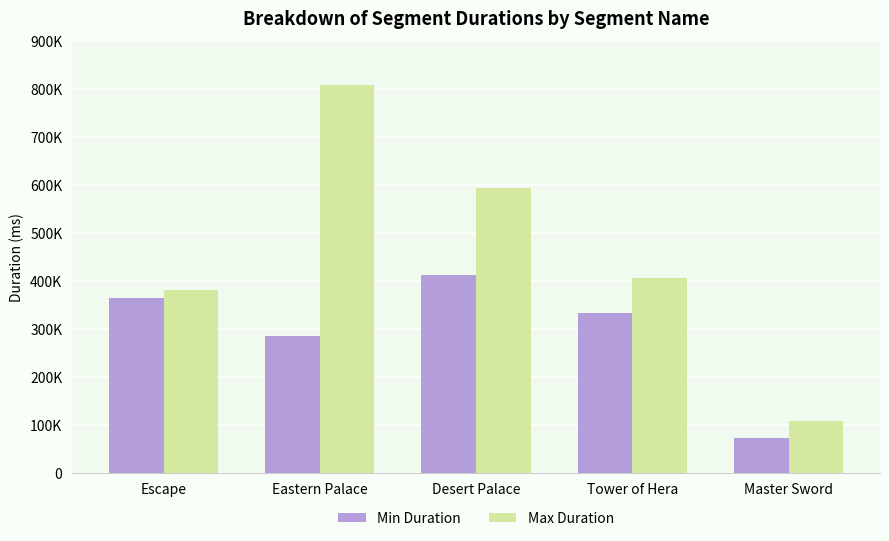

What is the label of the 3rd bar from the right?

Desert Palace